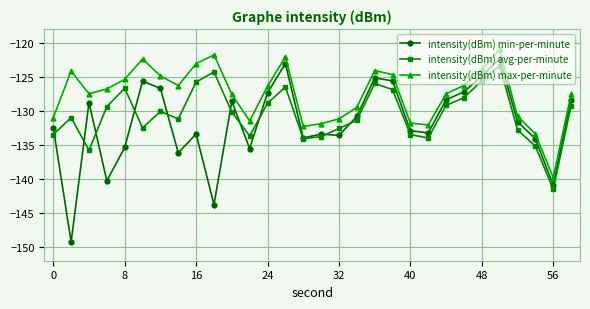

What is the difference between the maximum and minimum values in the intensity(dBm) avg-per-minute series?

18.1